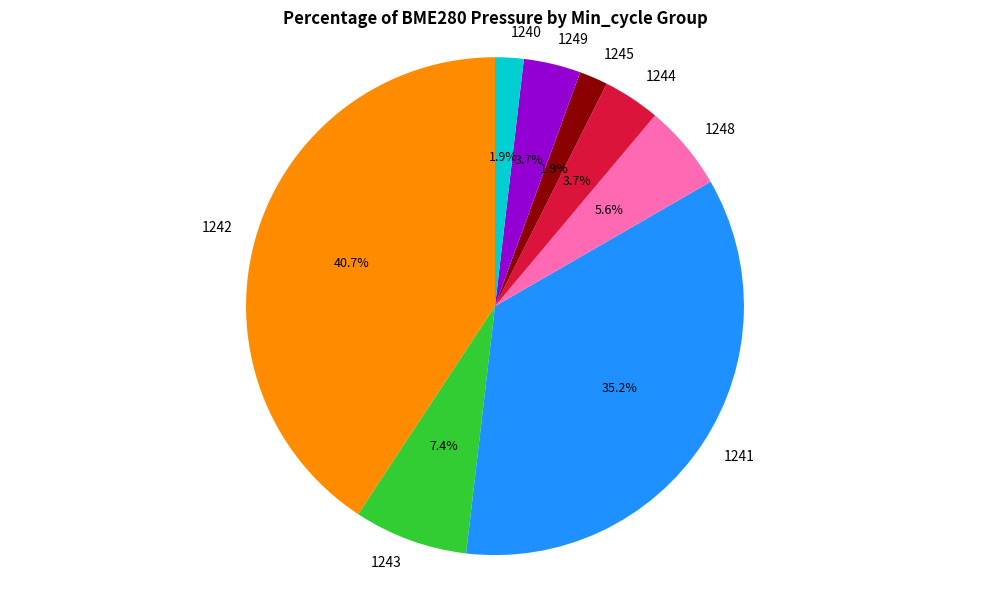

Between 1244 and 1242, which is larger?

1242